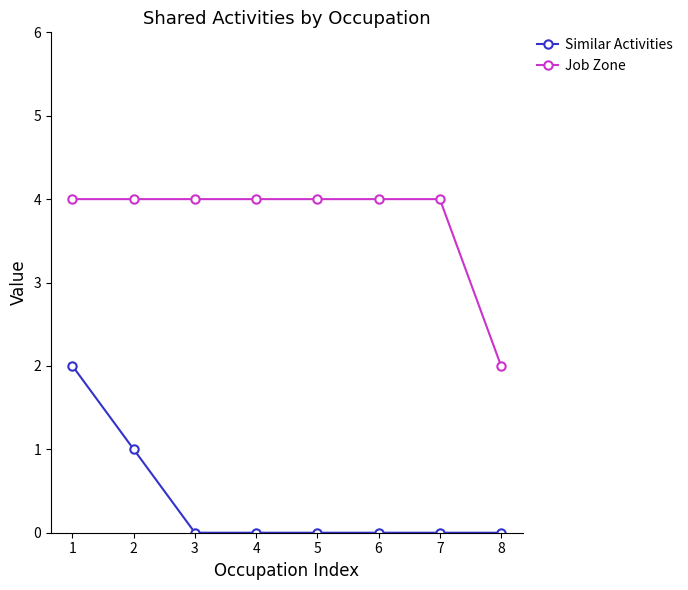

Rank the series at 2 from highest to lowest value.

Job Zone, Similar Activities